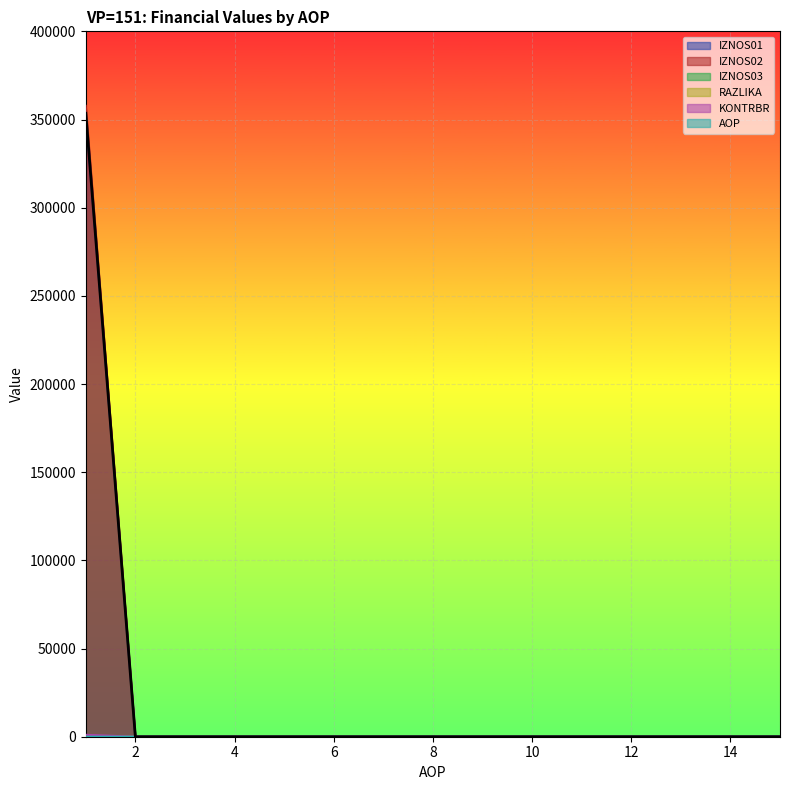

Where is IZNOS02 nearest to the value 178878?

2